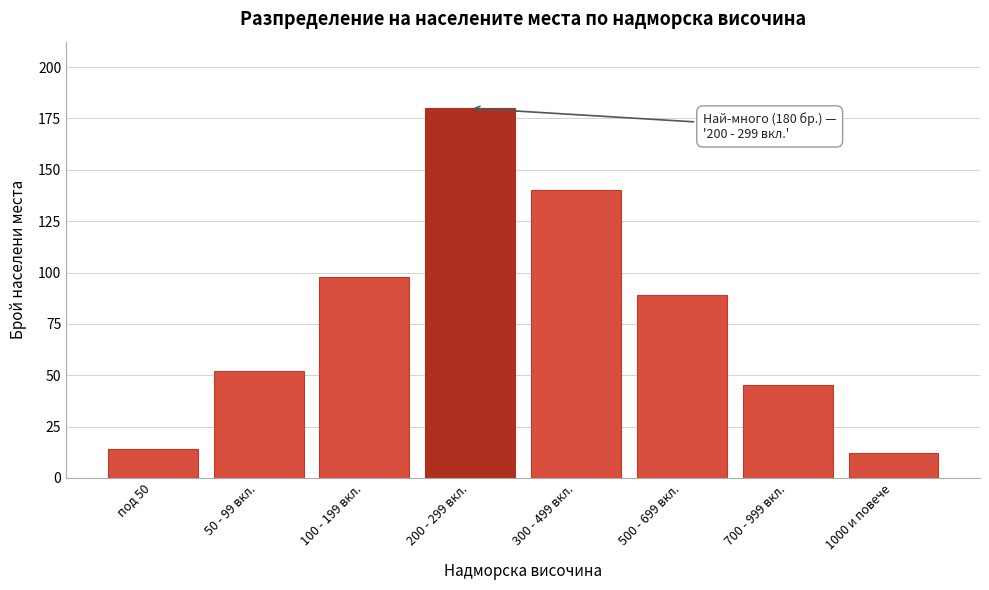

Reading left to right, list all the values displayed in this chart.

под 50=14	50 - 99 вкл.=52	100 - 199 вкл.=98	200 - 299 вкл.=180	300 - 499 вкл.=140	500 - 699 вкл.=89	700 - 999 вкл.=45	1000 и повече=12